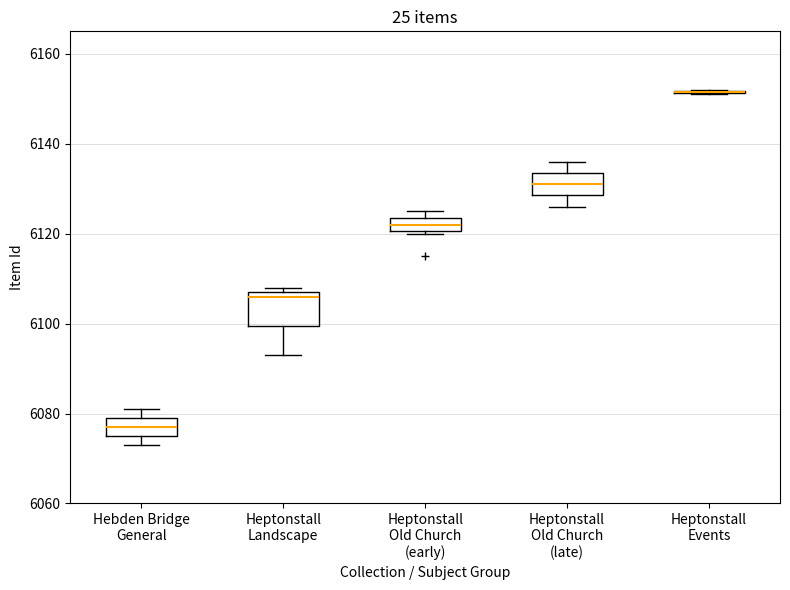

Comparing the boxes themselves (not the whiskers), which one is the tallest?

Heptonstall Landscape